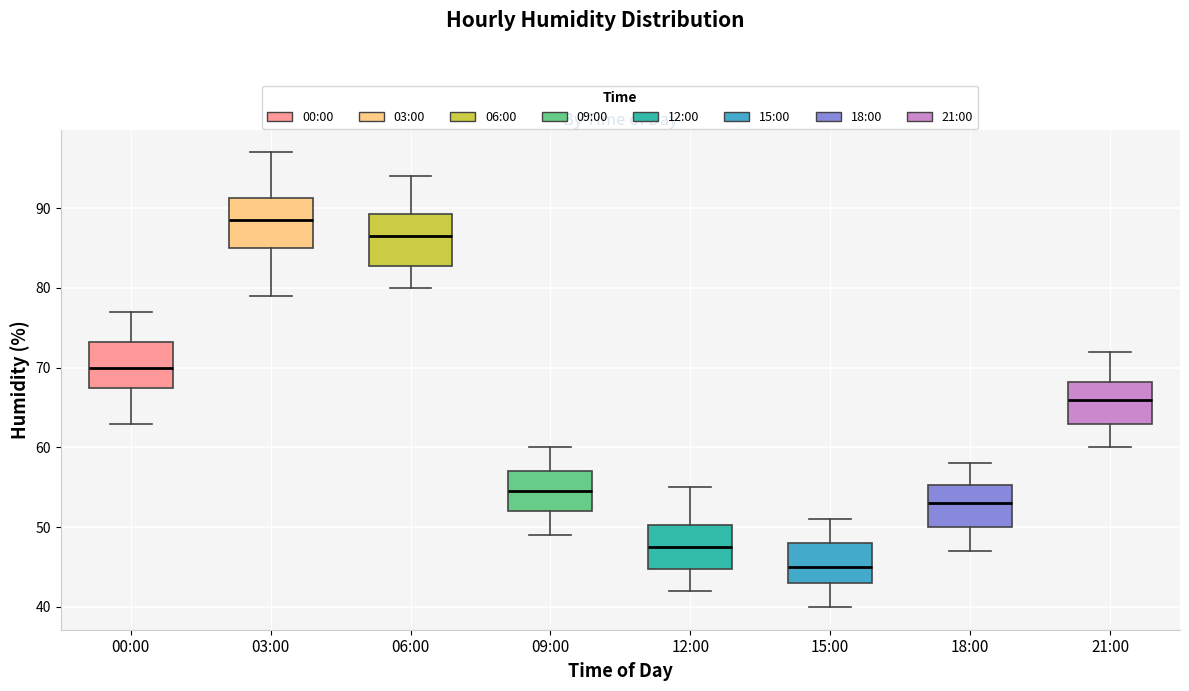

Which box has the lowest median line?

15:00